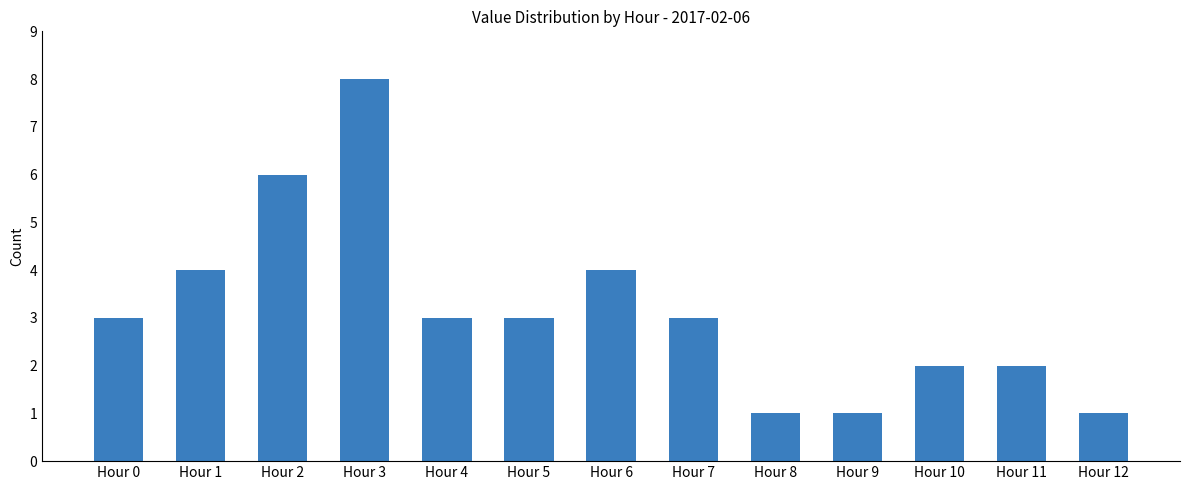

Count the number of categories in the chart.

13